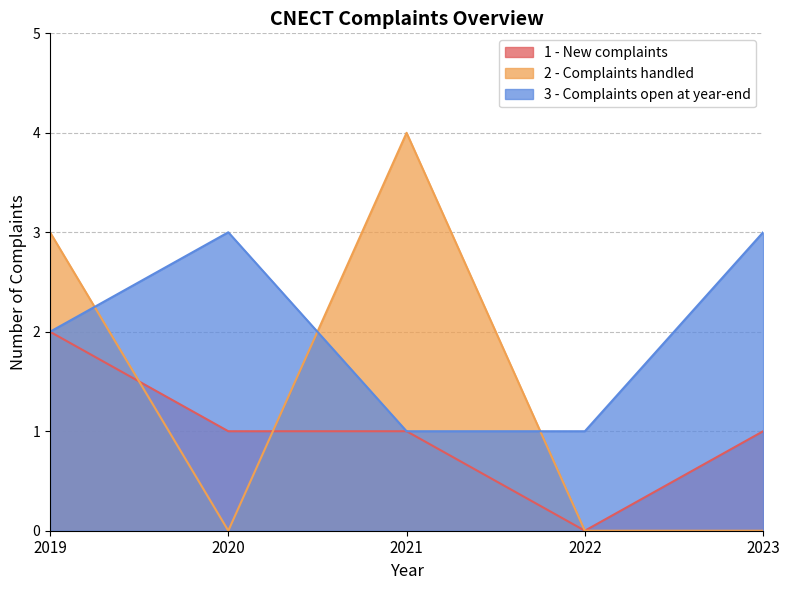

True or false: 3 - Complaints open at year-end and 1 - New complaints cross at least once.

False